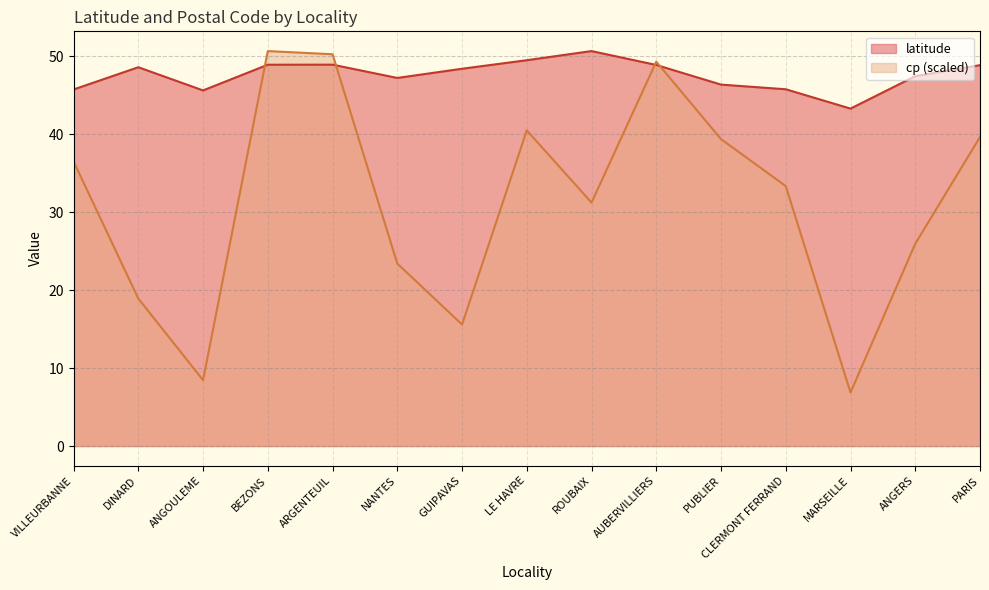

At which category does latitude reach its first local peak?

DINARD